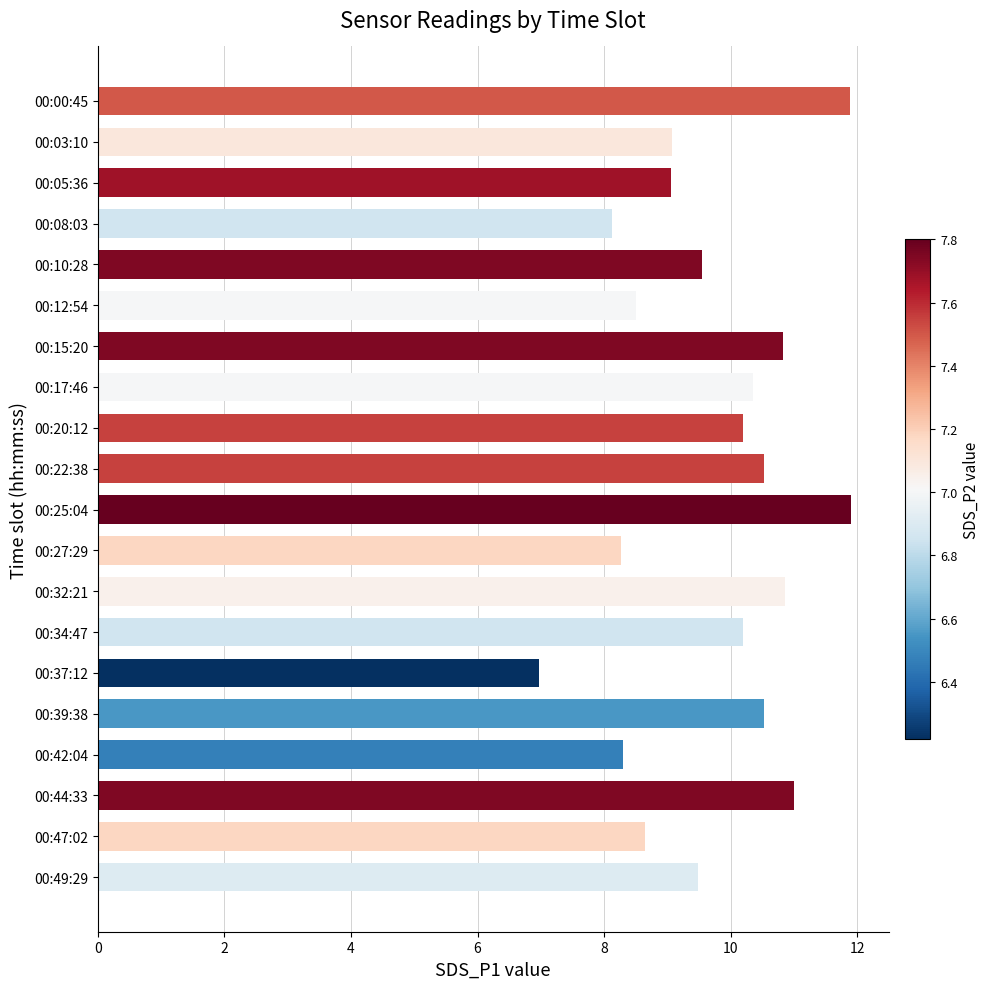

How many data points are less than 10?

10